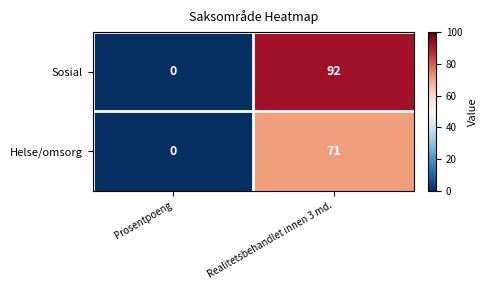

Reading left to right, what are all the values shown in this chart?

Sosial: 0	92
Helse/omsorg: 0	71